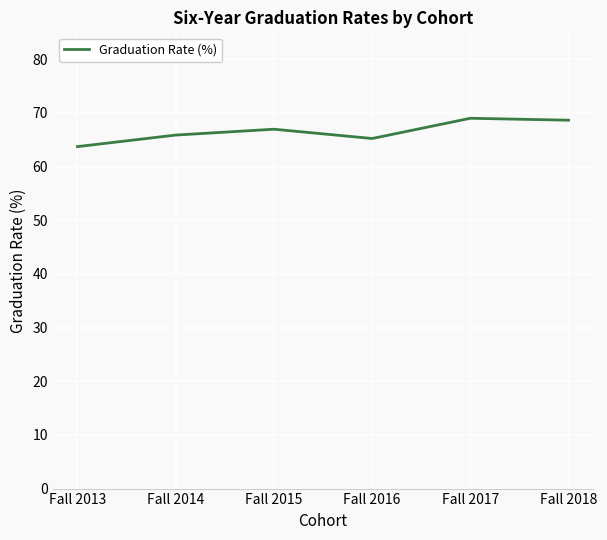

What is the average value?

66.6